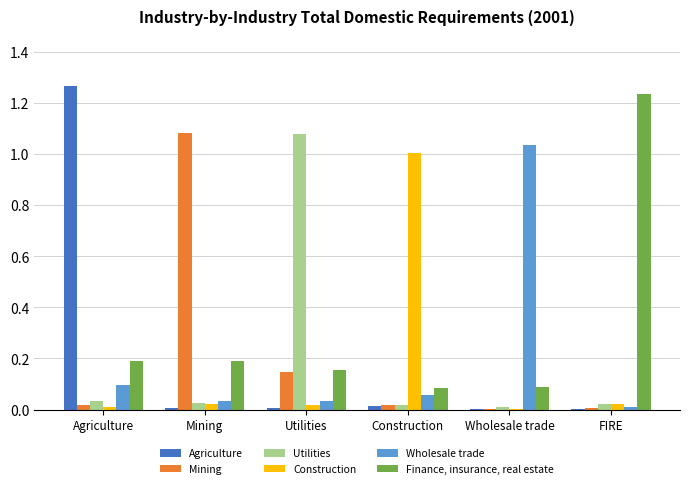

Which series has the largest range (max minus min)?

Agriculture